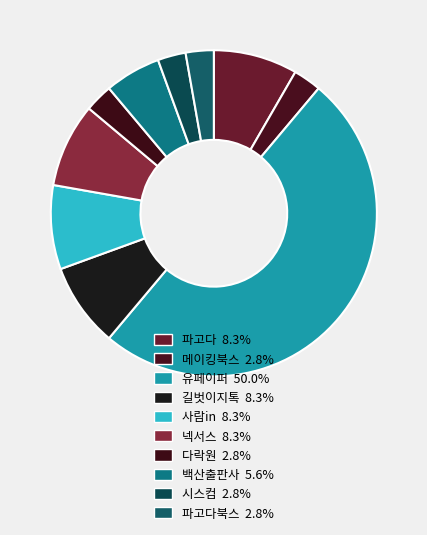

To the nearest percent, what is the average slice percentage?

10%